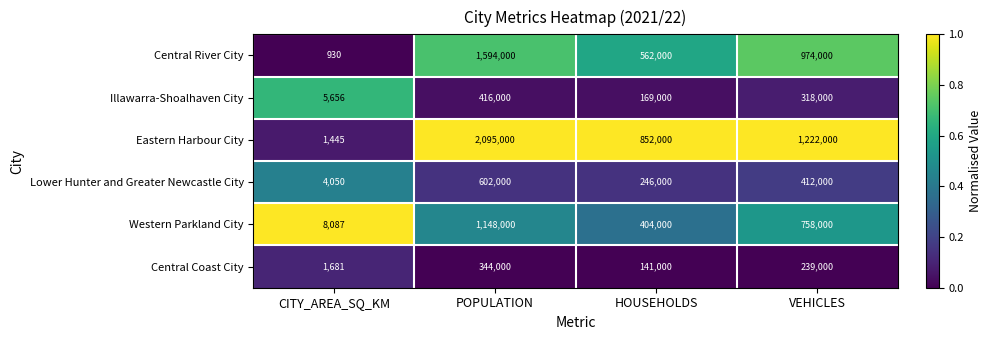

What is the spread (max minus min) of values at HOUSEHOLDS?

711000